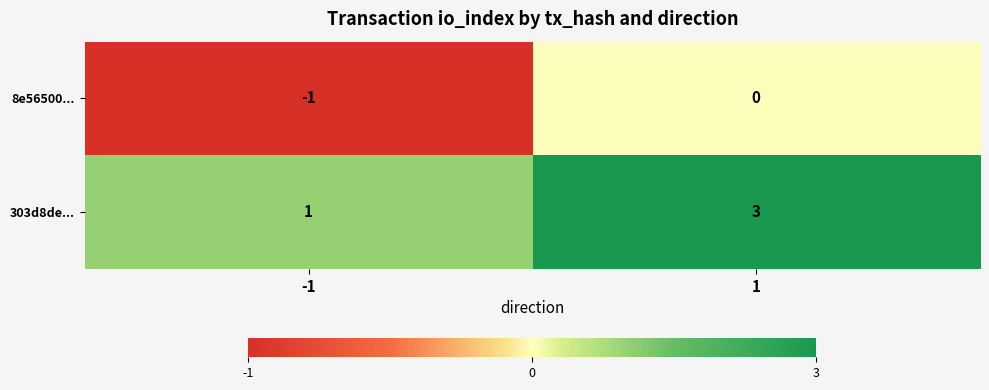

Reading left to right, list all the values displayed in this chart.

8e56500...: -1=-1	1=0
303d8de...: -1=1	1=3